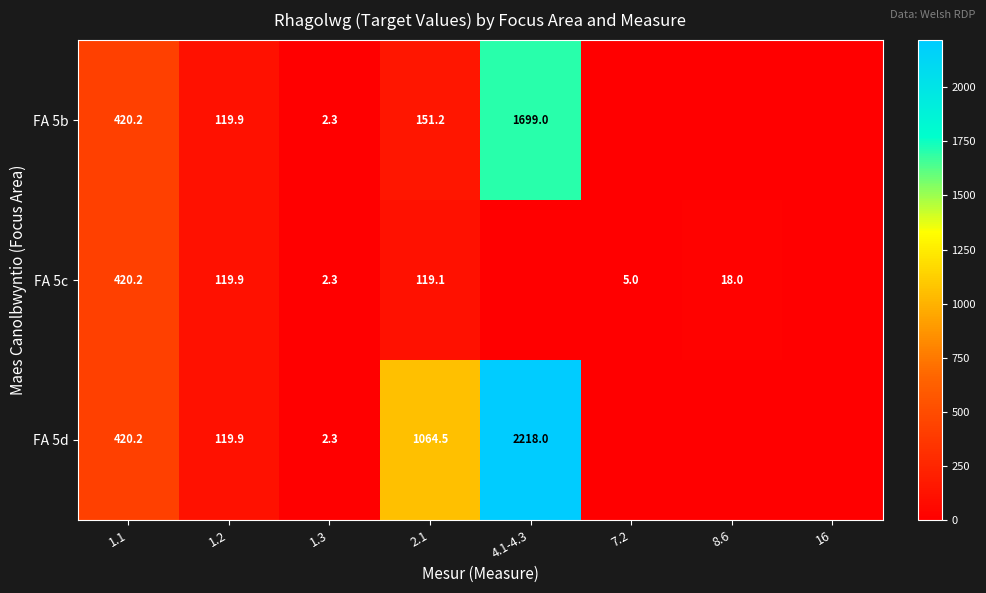

At 2.1, list the series in order from smallest to largest.

FA 5c, FA 5b, FA 5d